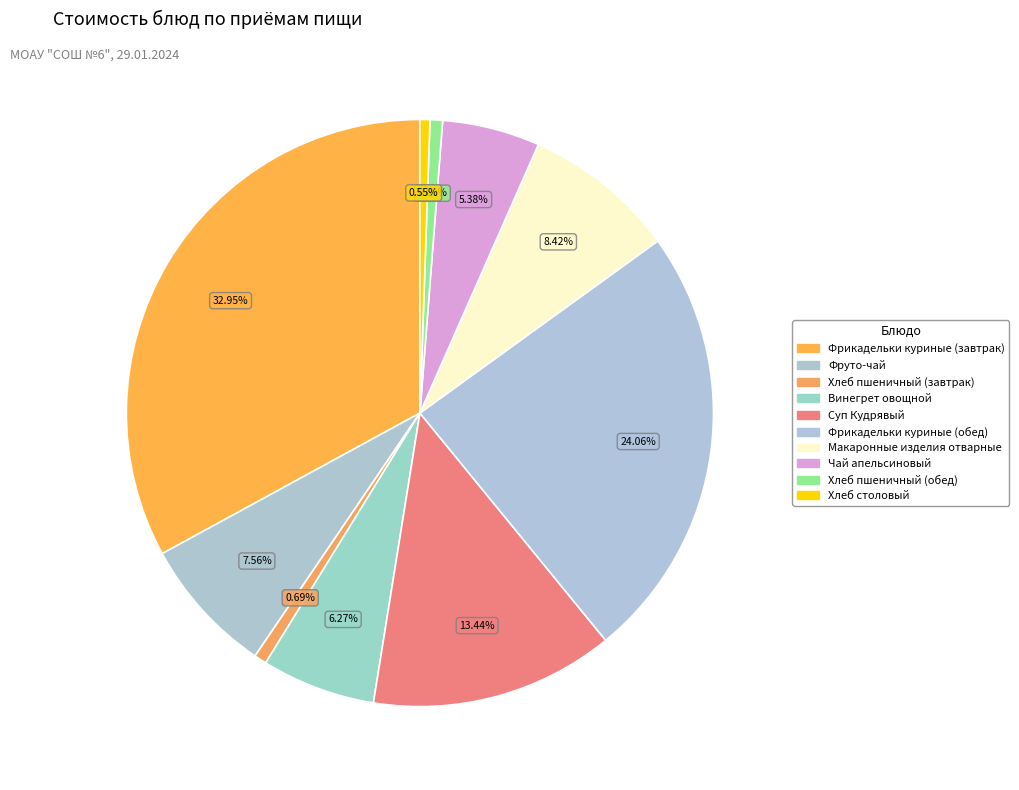

How many segments does this pie chart have?

10